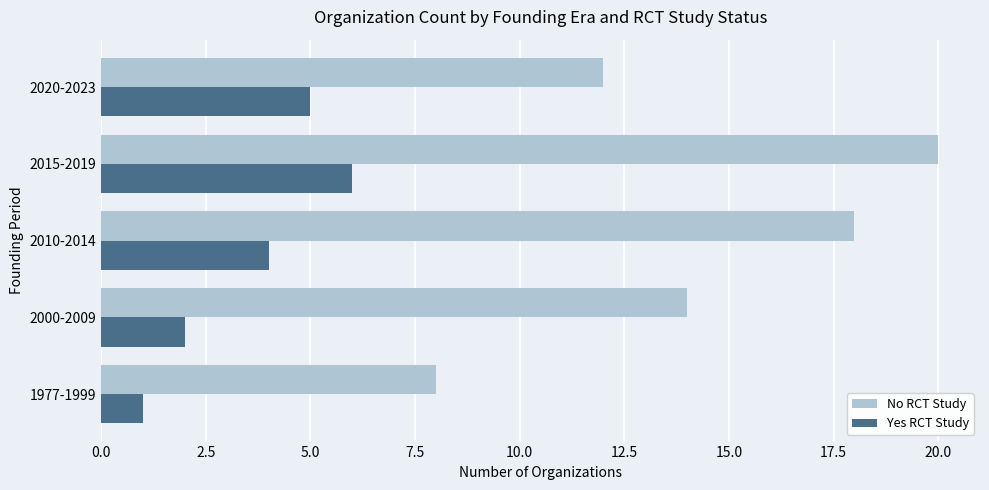

What is the approximate value of No RCT Study at 2020-2023?

12